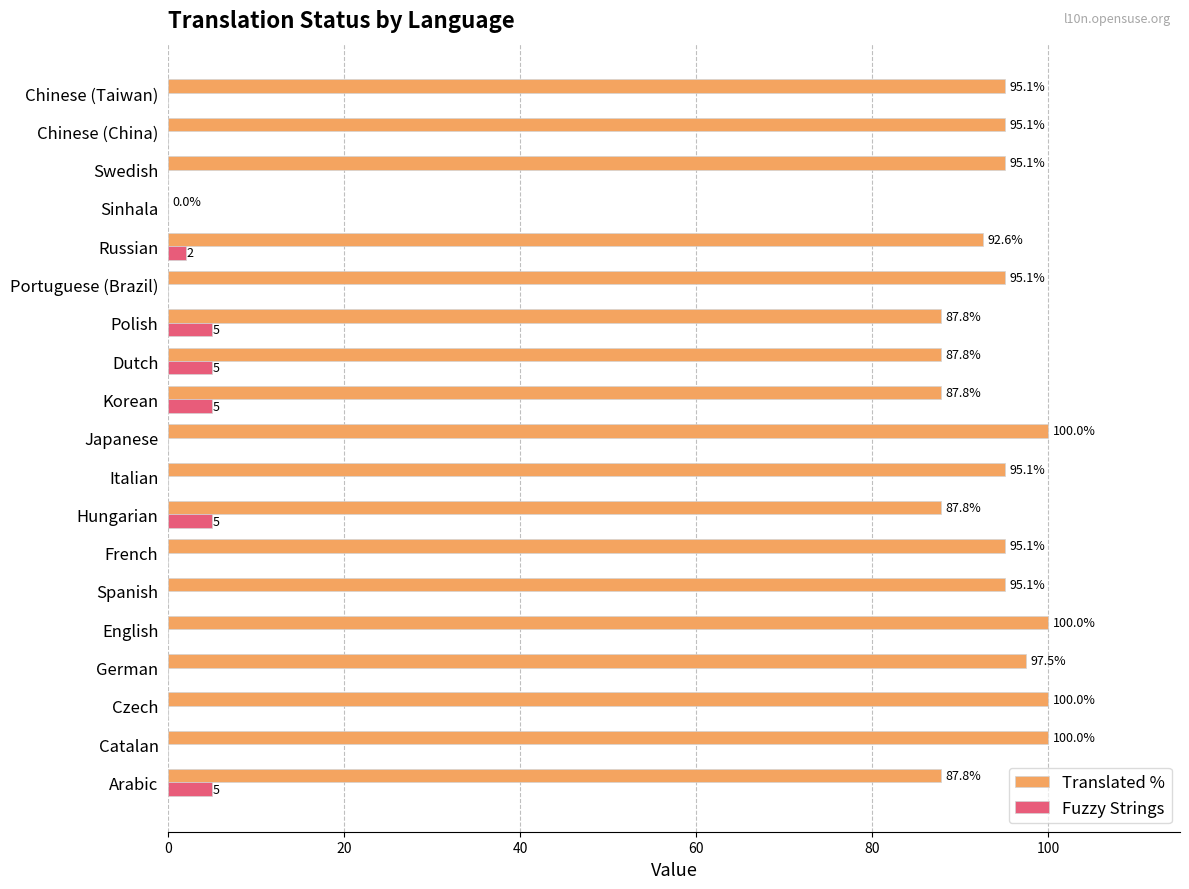

Is it true that Fuzzy Strings equals 0.0 at Sinhala?

True